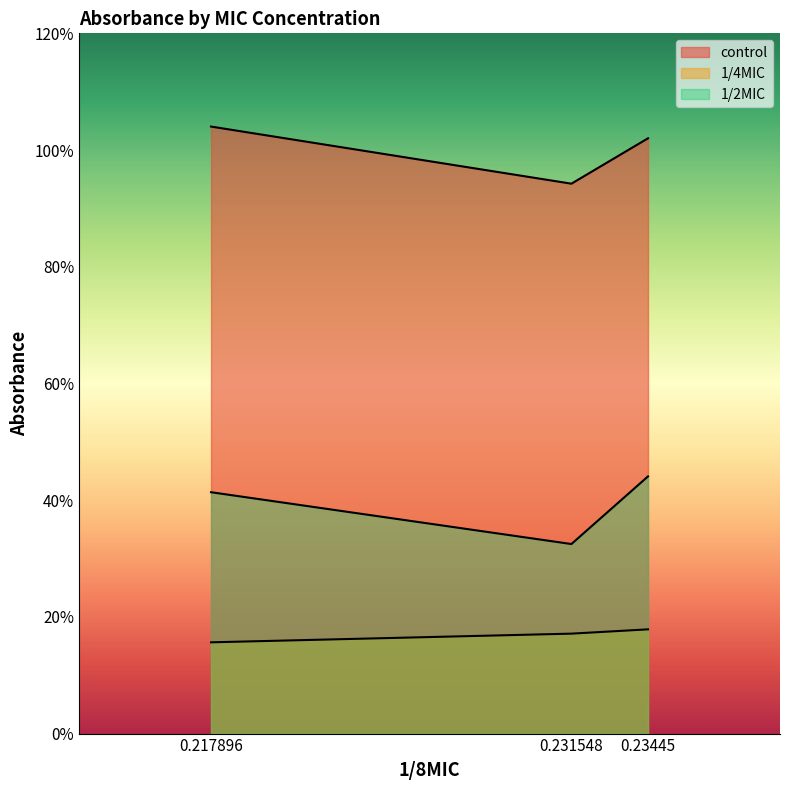

The control series shows 0.9 at 0.231548. True or false?

True